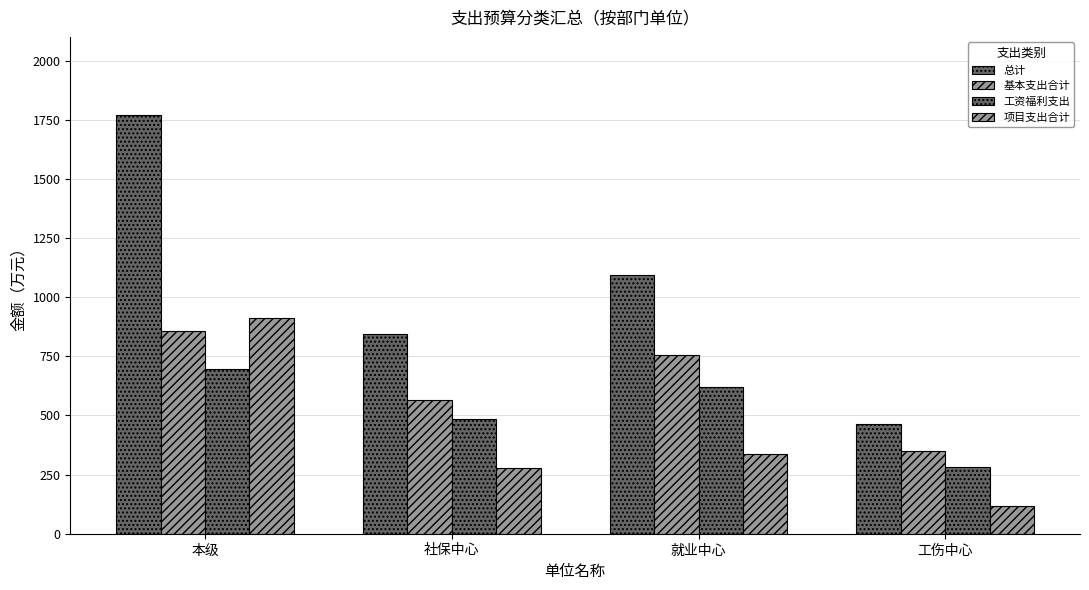

How many bars are there in total?

16